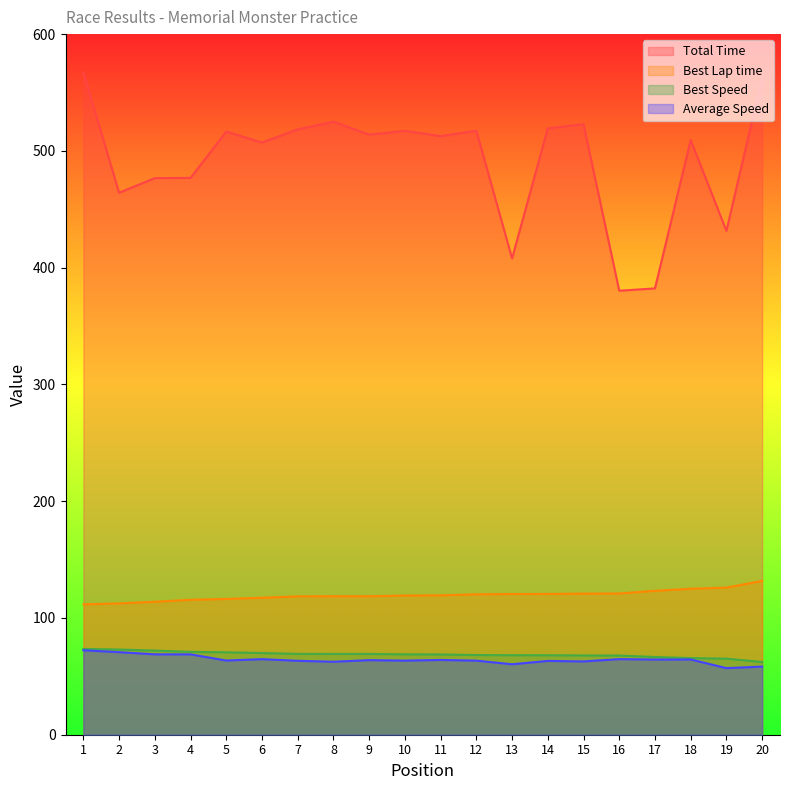

True or false: Best Lap time and Total Time cross at least once.

False